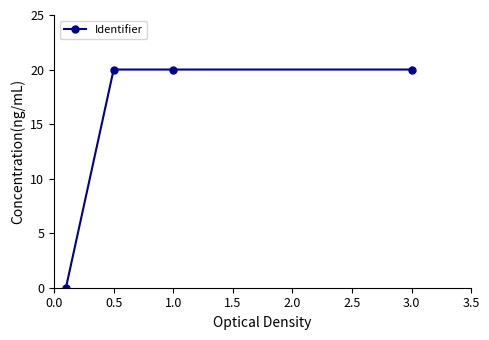

True or false: the data has more than 2 interior local peaks.

False